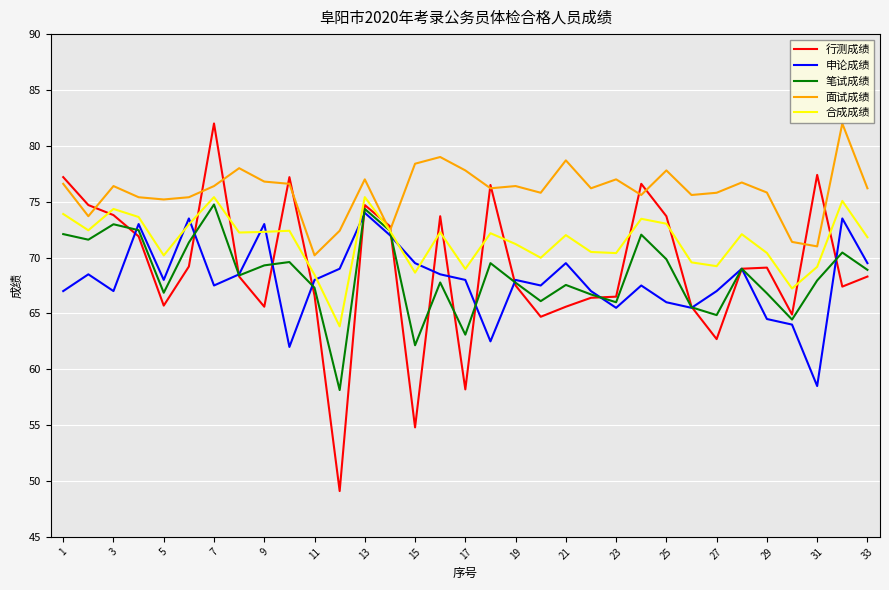

Which series has the widest spread of values?

行测成绩